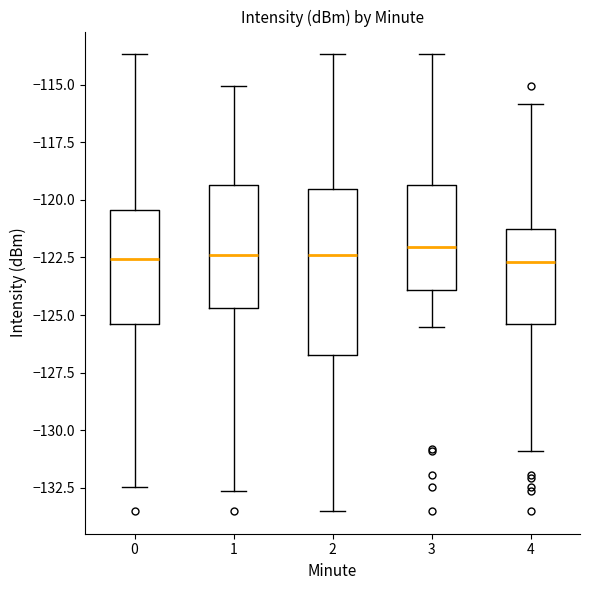

Reading left to right, transcribe this box plot: for each box, give where its median line is, the range the box spans, and where its two whiskers end, as read against the y-axis. The values are not printed on the chart, so give them approximately, as read against the axis.

0: median -122.5, box -125.5 to -120.5, whiskers -132.5 to -113.5
1: median -122.5, box -124.5 to -119.5, whiskers -132.5 to -115.0
2: median -122.5, box -126.5 to -119.5, whiskers -133.5 to -113.5
3: median -122.0, box -124.0 to -119.5, whiskers -125.5 to -113.5
4: median -122.5, box -125.5 to -121.5, whiskers -131.0 to -116.0